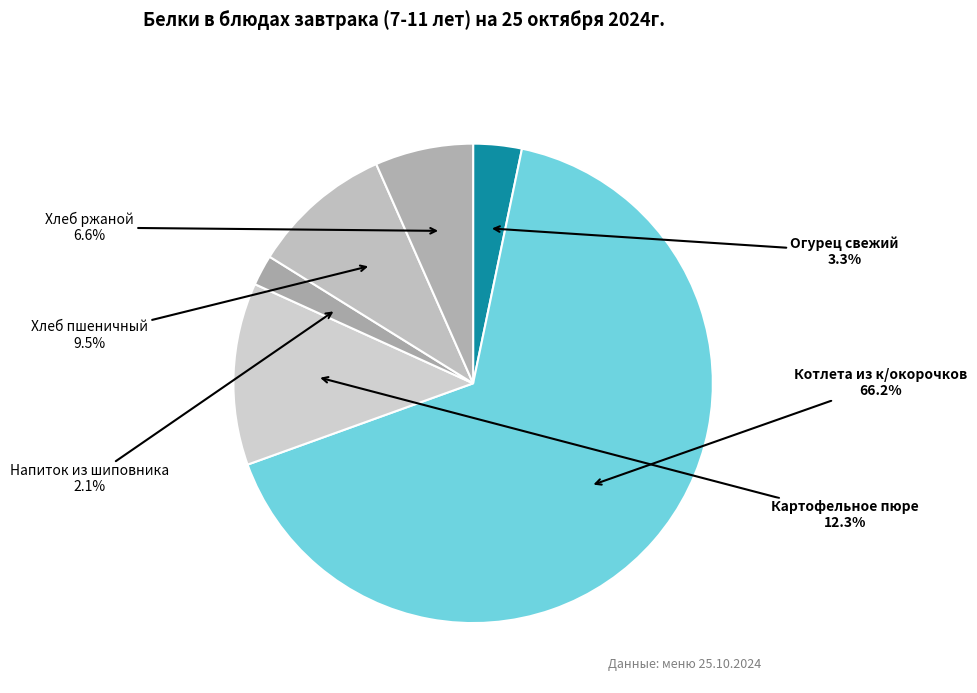

How many segments does this pie chart have?

6